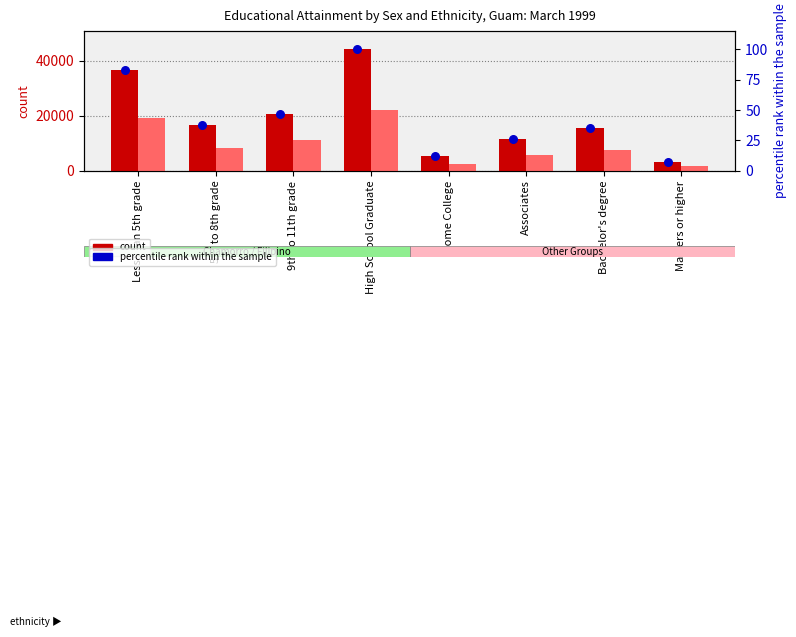

Is the value of count (Male) at Masters or higher greater than the value of count (Total) at Masters or higher?

No